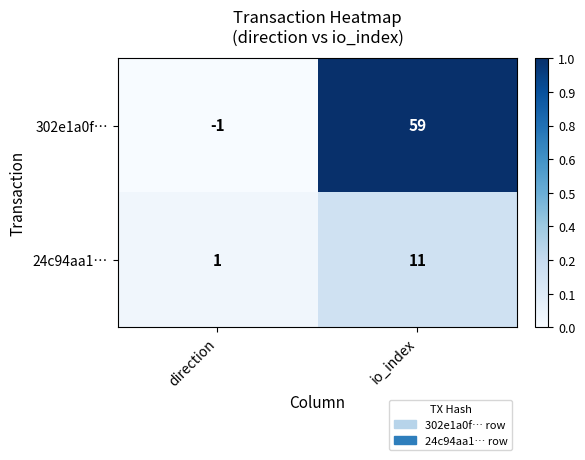

What is the maximum value for 302e1a0f…?

59